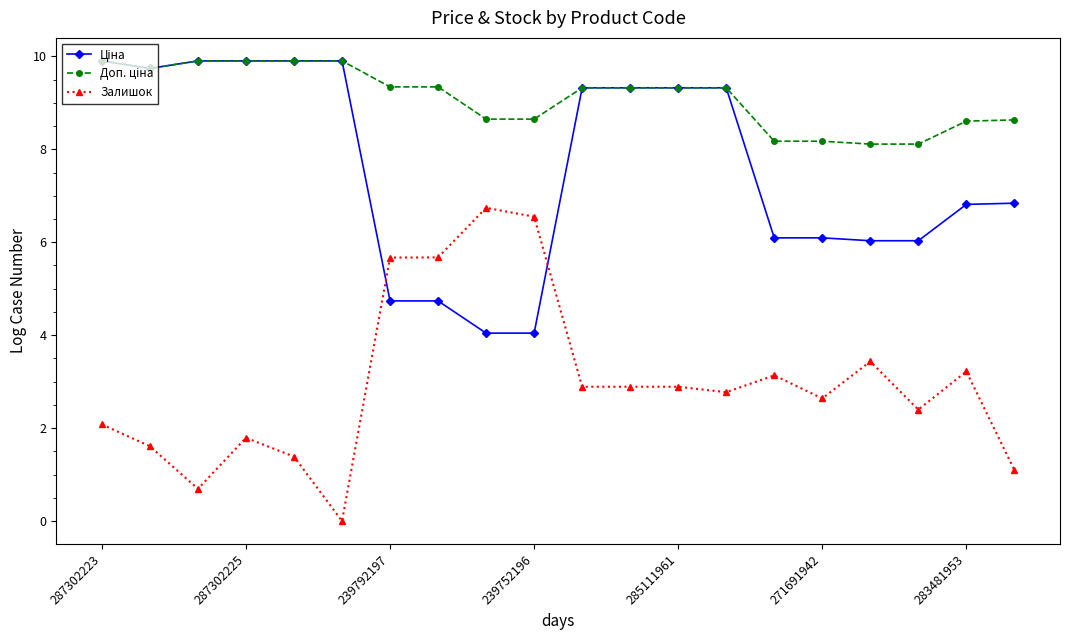

Which series has the widest spread of values?

Залишок